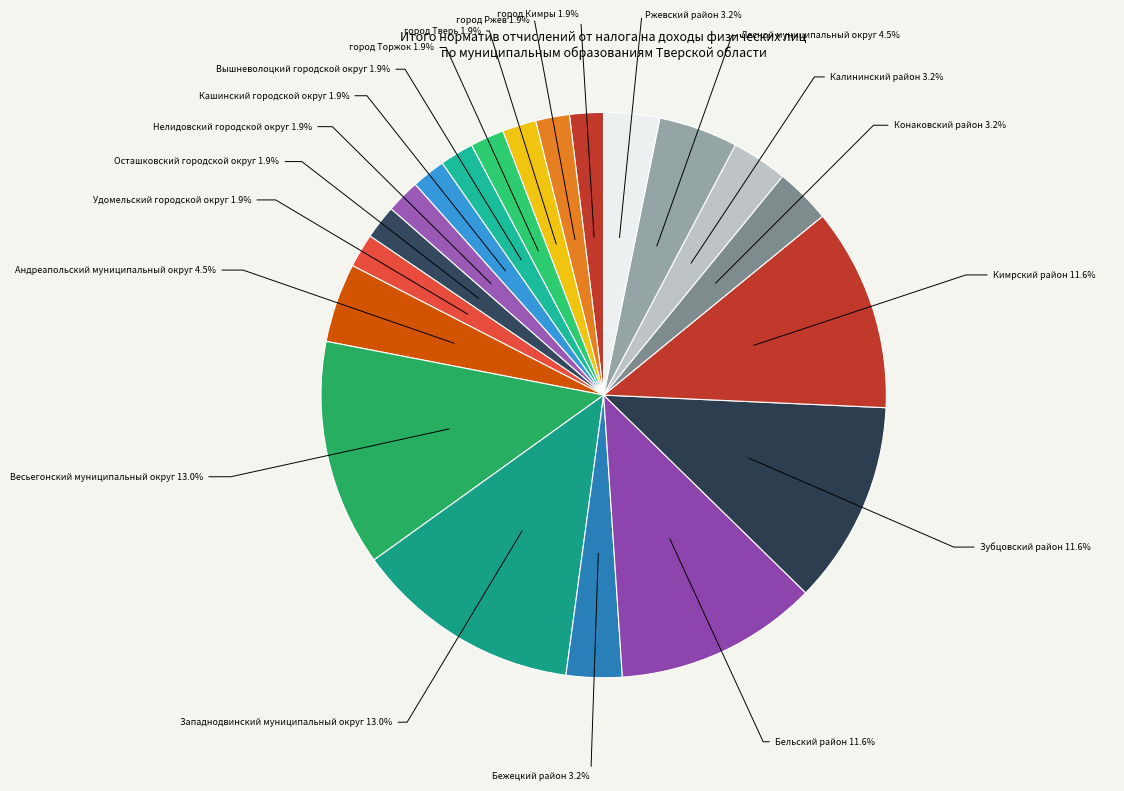

Is Зубцовский район the majority of the pie?

No